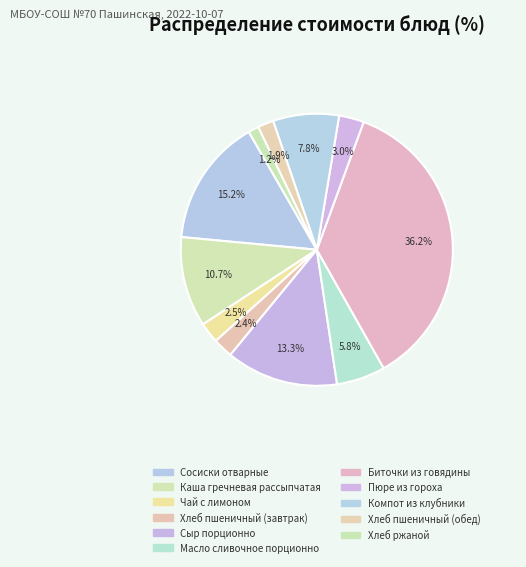

What percentage is NOT represented by Компот из клубники?

92.2%